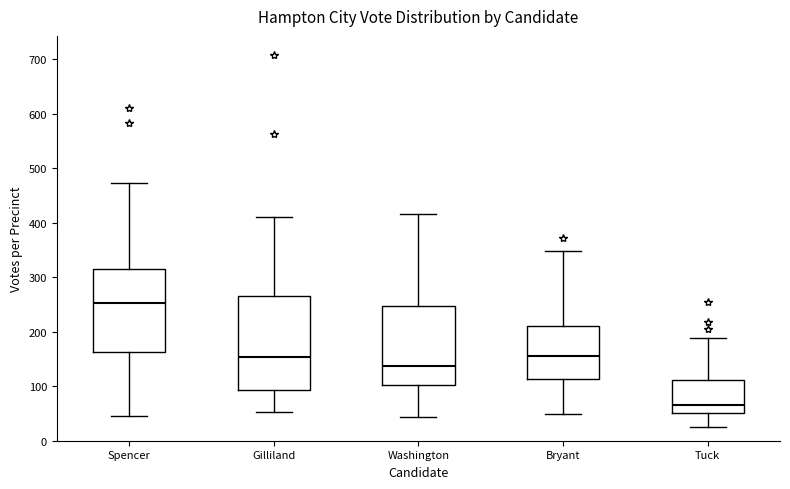

Reading left to right, read every box against the y-axis: the position of its median line, the range the box covers, and the ends of its whiskers. The values are not printed on the chart, so give them approximately, as read against the axis.

Spencer: median 250, box 160 to 320, whiskers 50 to 470
Gilliland: median 150, box 90 to 270, whiskers 50 to 410
Washington: median 140, box 100 to 250, whiskers 40 to 420
Bryant: median 160, box 110 to 210, whiskers 50 to 350
Tuck: median 70, box 50 to 110, whiskers 30 to 190